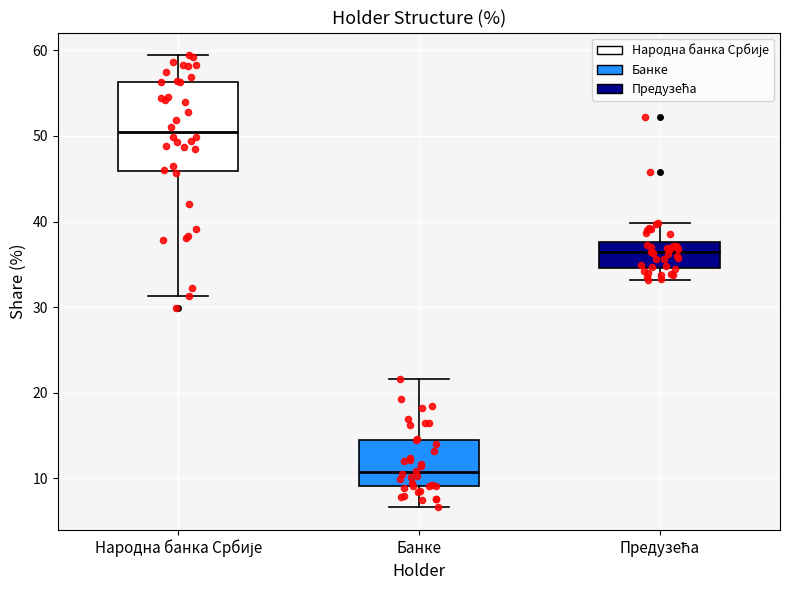

Which box has the highest median line?

Народна банка Србије